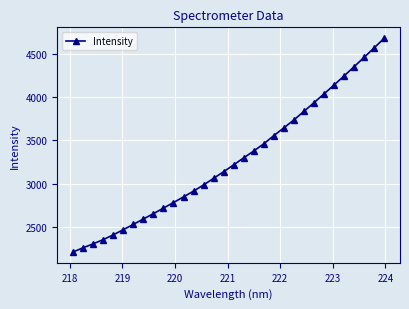

What is the minimum value shown in the chart?

2208.6